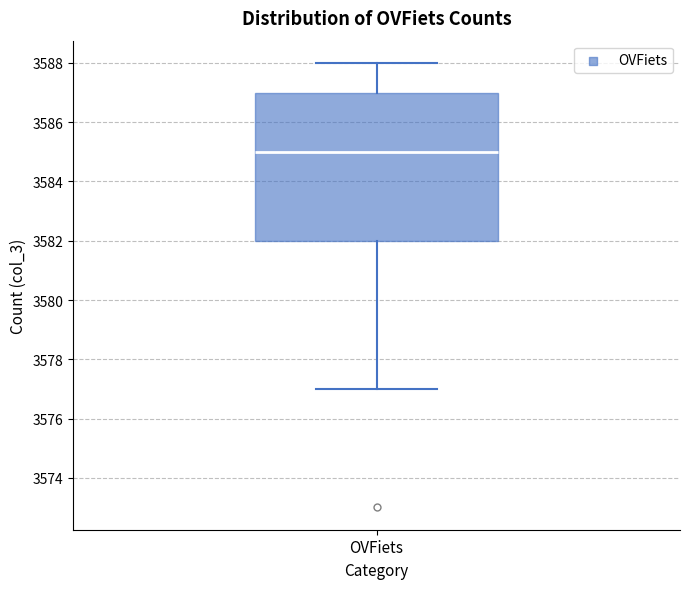

Transcribe this box plot: give where the median line is, the range the box spans, and where the two whiskers end, as read against the y-axis. The values are not printed on the chart, so give them approximately, as read against the axis.

median 3585, box 3582 to 3587, whiskers 3577 to 3588